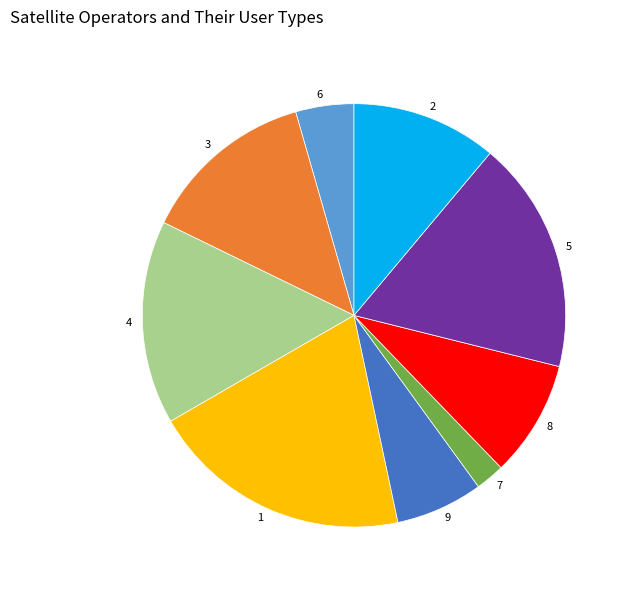

Count the number of slices in the pie.

9